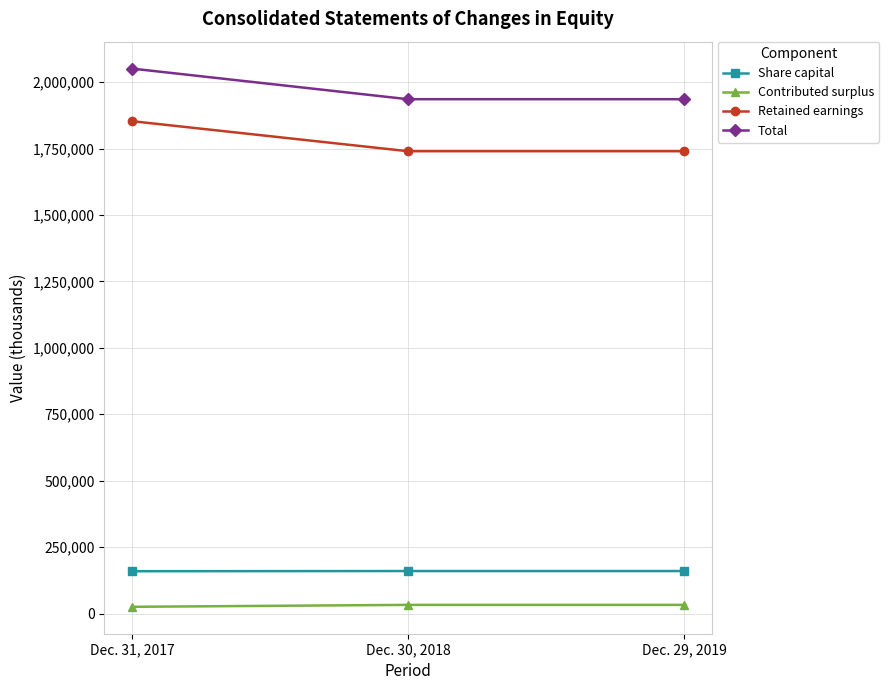

What is the label of the 1st point from the right?

Dec. 29, 2019